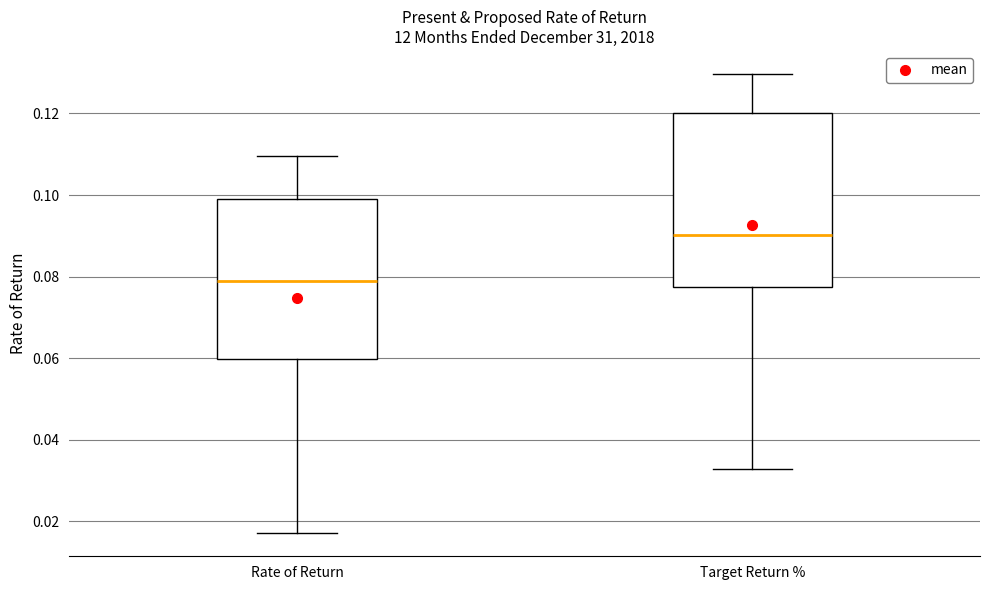

Reading left to right, read every box against the y-axis: the position of its median line, the range the box covers, and the ends of its whiskers. The values are not printed on the chart, so give them approximately, as read against the axis.

Rate of Return: median 0.078, box 0.060 to 0.098, whiskers 0.018 to 0.110
Target Return %: median 0.090, box 0.078 to 0.120, whiskers 0.032 to 0.130